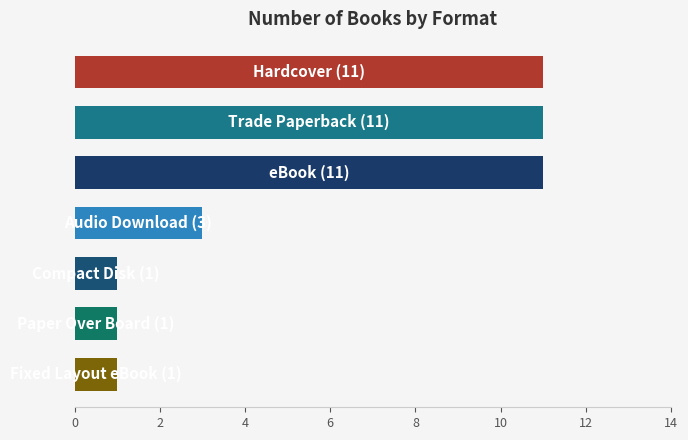

What is the average value?

6